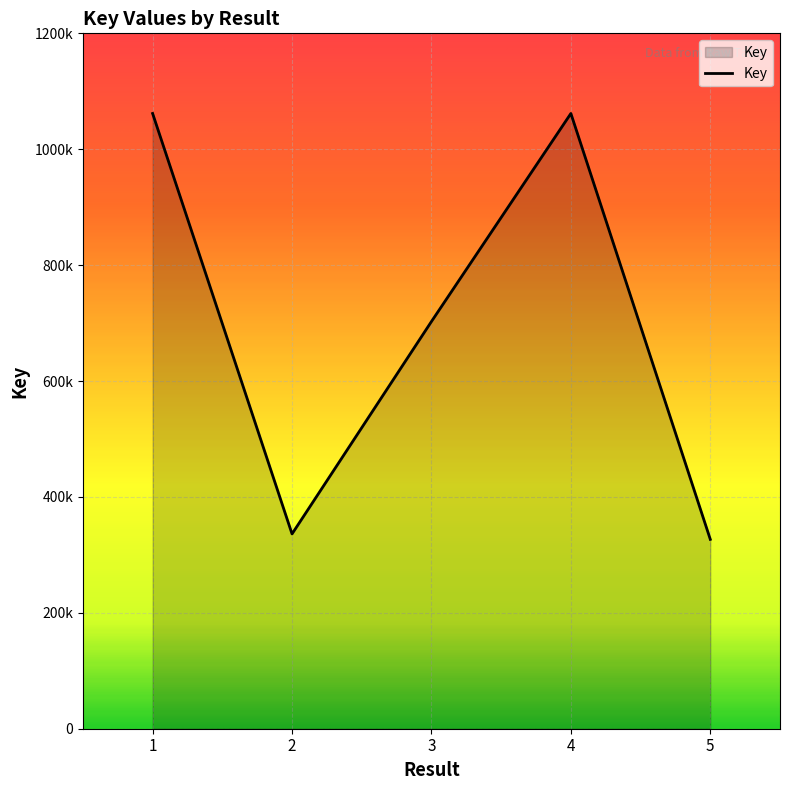

Does the chart have visible grid lines?

Yes